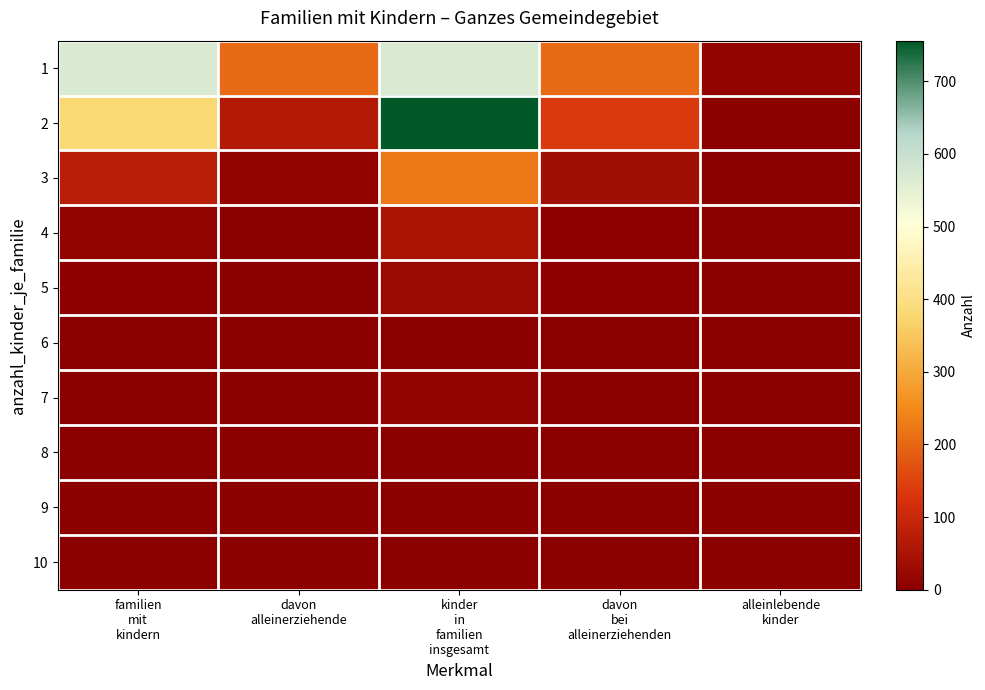

At how many categories does at least one series exceed 34?

4